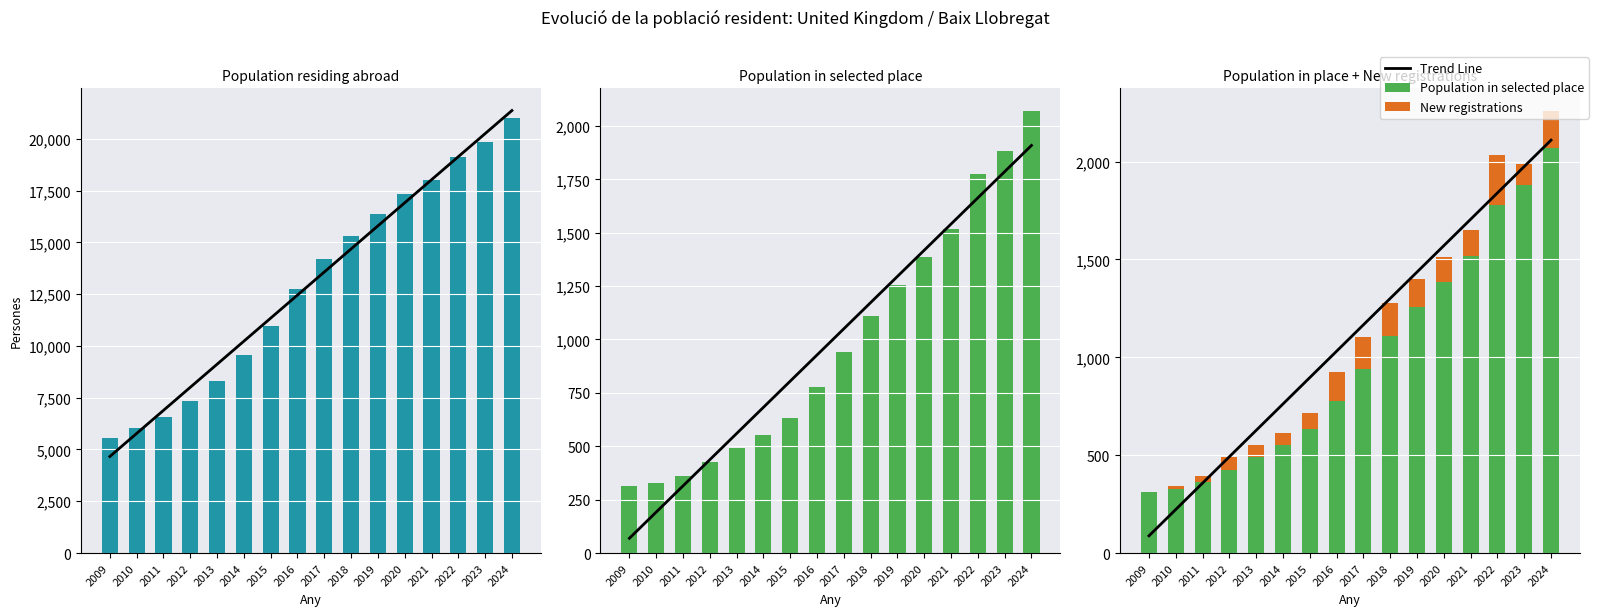

Reading left to right, extract all data points from this chart.

Trend Line: 88.0	222.8	357.6	492.4	627.2	762.0	896.8	1031.5	1166.3	1301.1	1435.9	1570.7	1705.5	1840.3	1975.1	2109.9
Population residing abroad: 5532.0	6027.0	6587.0	7320.0	8309.0	9578.0	10962.0	12743.0	14175.0	15296.0	16383.0	17329.0	17988.0	19130.0	19838.0	20997.0
Population in selected place: 313.0	328.0	361.0	426.0	490.0	552.0	633.0	779.0	941.0	1110.0	1255.0	1385.0	1519.0	1777.0	1883.0	2072.0
New registrations: 0.0	15.0	33.0	65.0	64.0	62.0	81.0	146.0	162.0	169.0	145.0	130.0	134.0	258.0	106.0	189.0